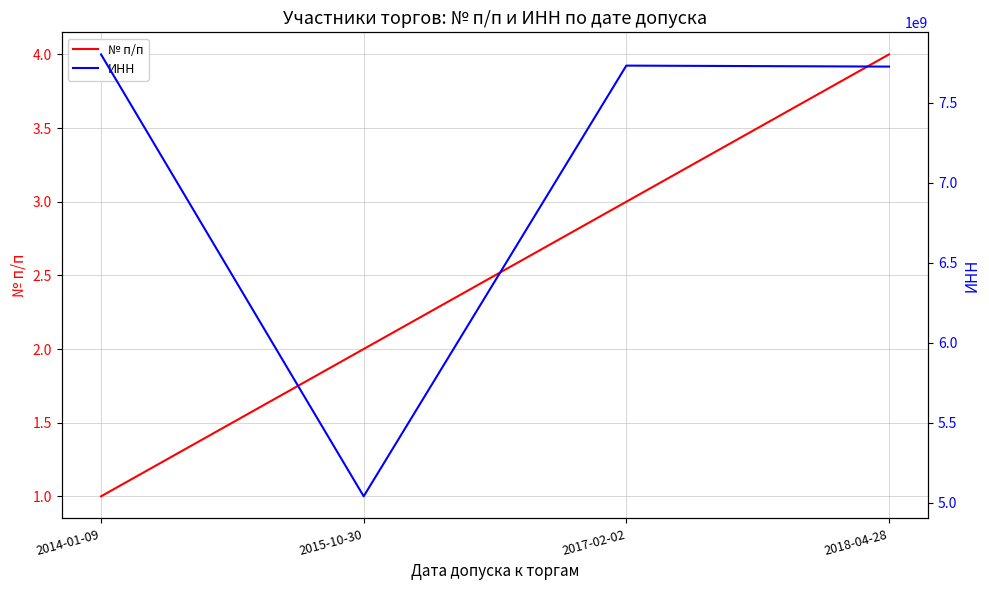

What position from the left is 2017-02-02?

3